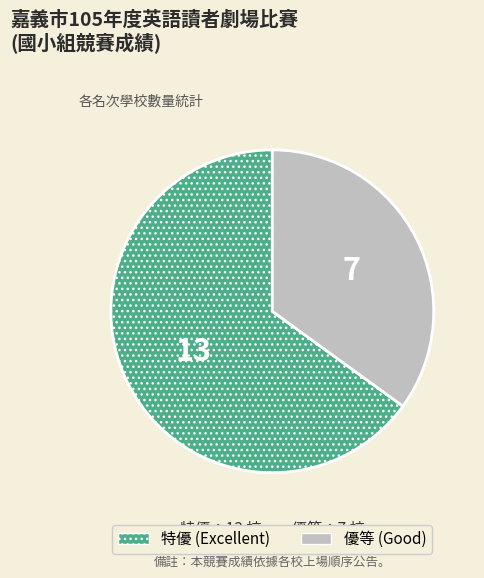

Rank the categories by value from highest to lowest.

特優, 優等